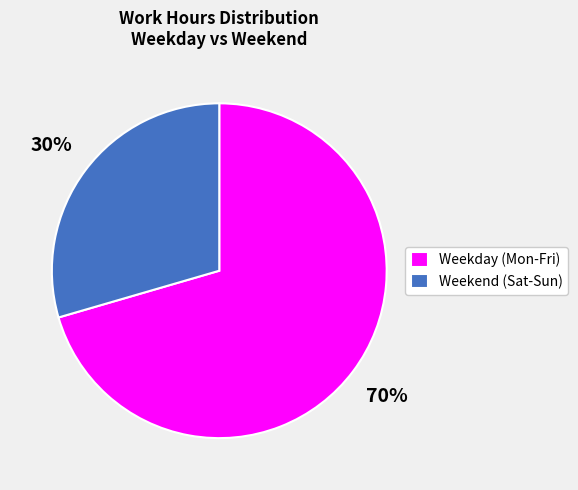

To the nearest percent, what is the average slice percentage?

50%